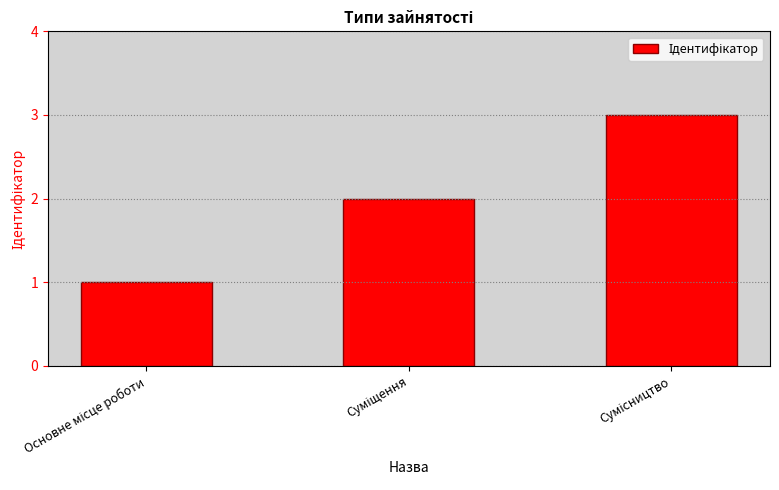

What is the sum of all values?

6